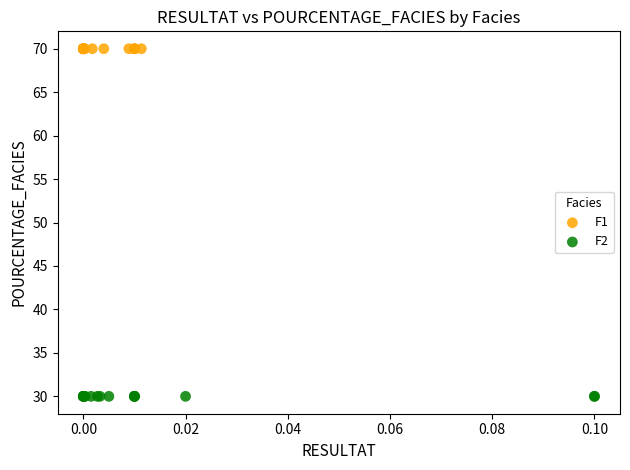

Which series contains the lowest Y value?

F2